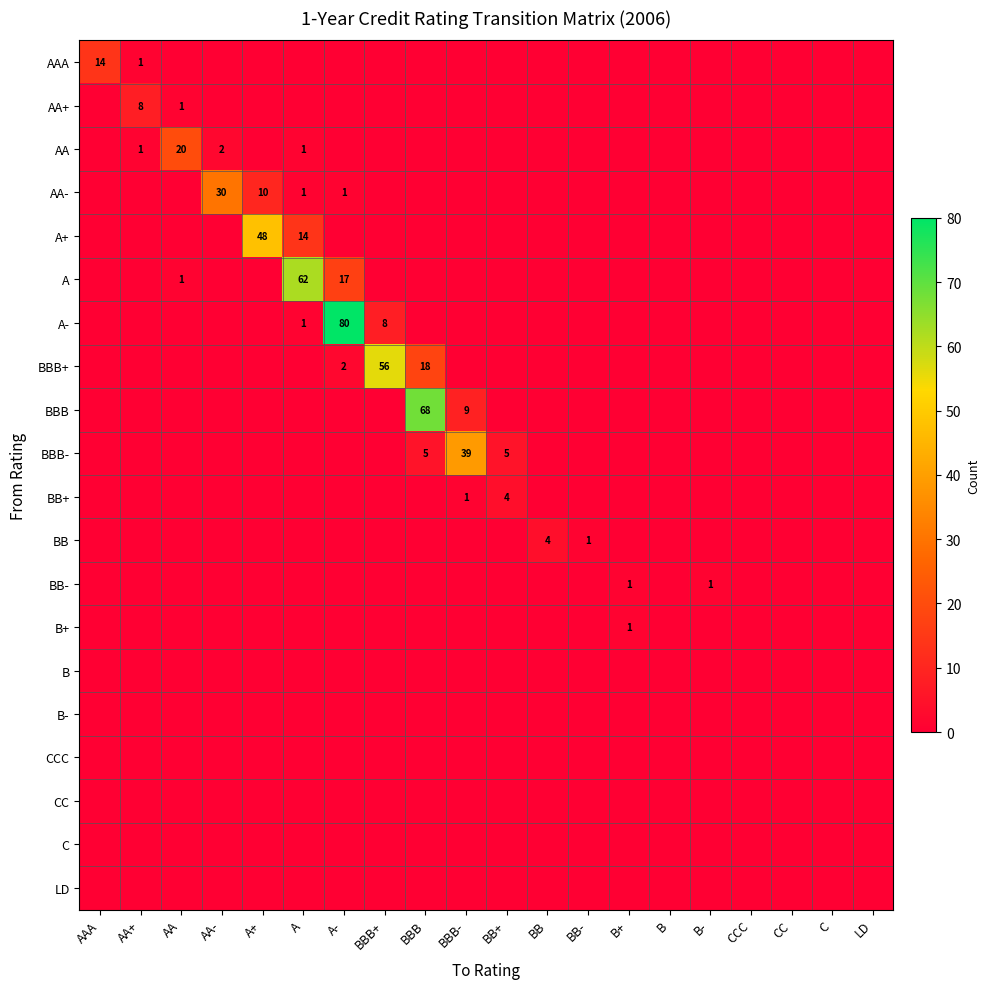

Rank the series at A from highest to lowest value.

A, A+, AA, AA-, A-, AAA, AA+, BBB+, BBB, BBB-, BB+, BB, BB-, B+, B, B-, CCC, CC, C, LD